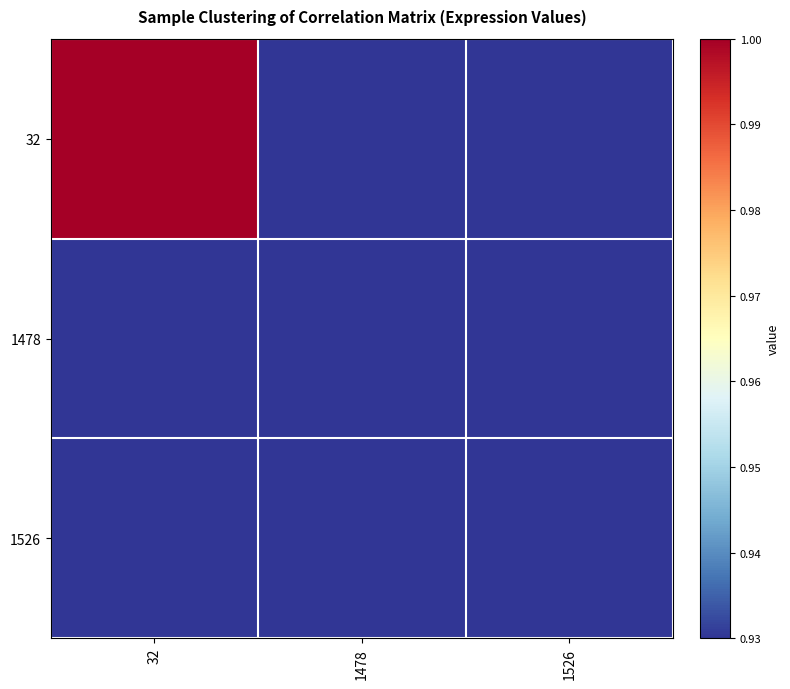

What is the greatest value displayed?

1.0